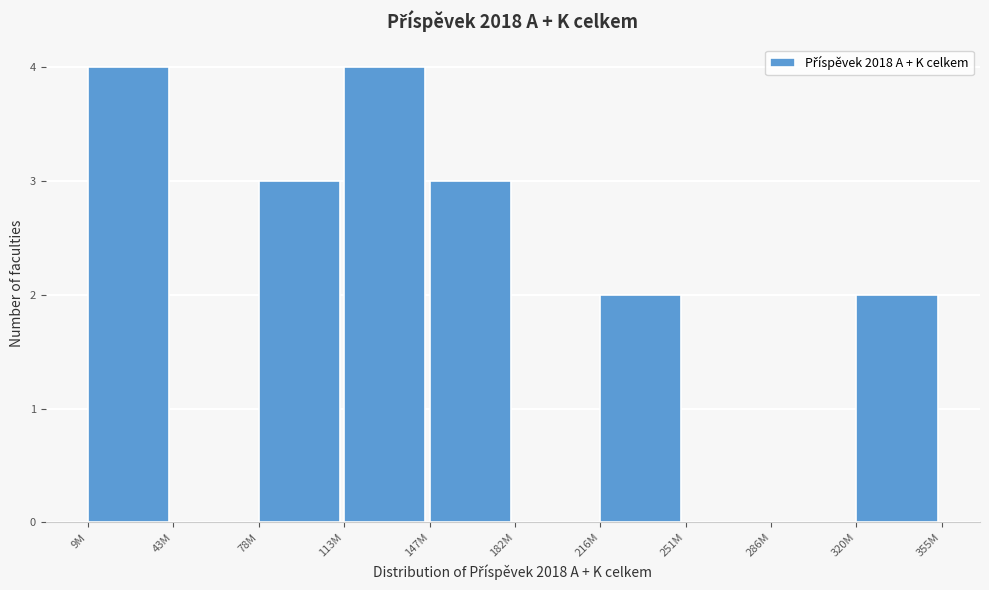

Reading left to right, list all the values displayed in this chart.

9M=4	43M=0	78M=3	113M=4	147M=3	182M=0	216M=2	251M=0	286M=0	320M=2